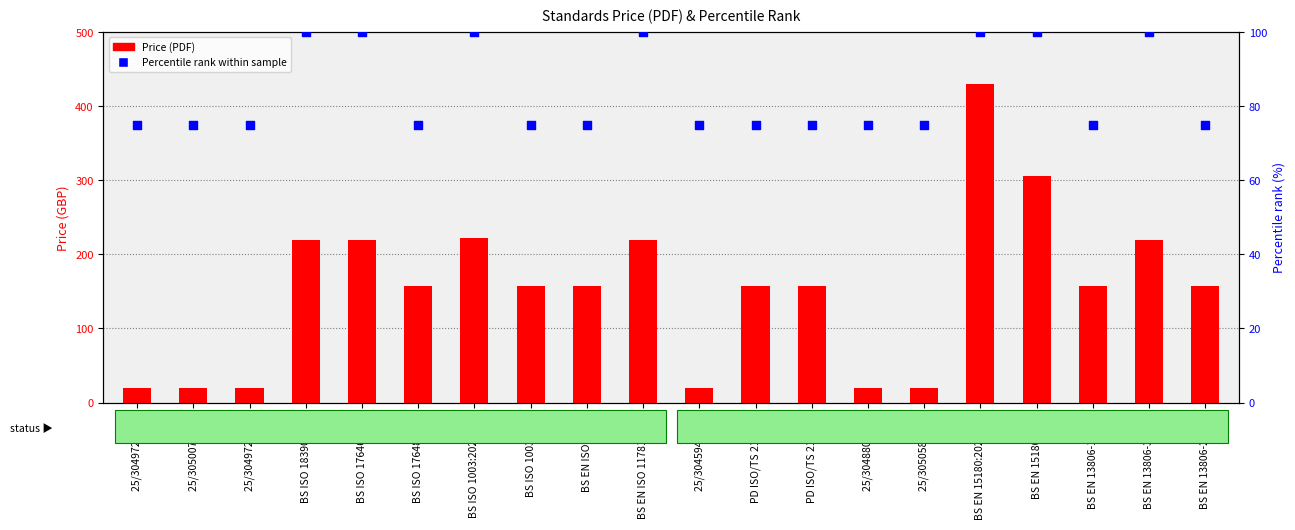

Which series reaches the maximum Y coordinate?

Price (PDF)